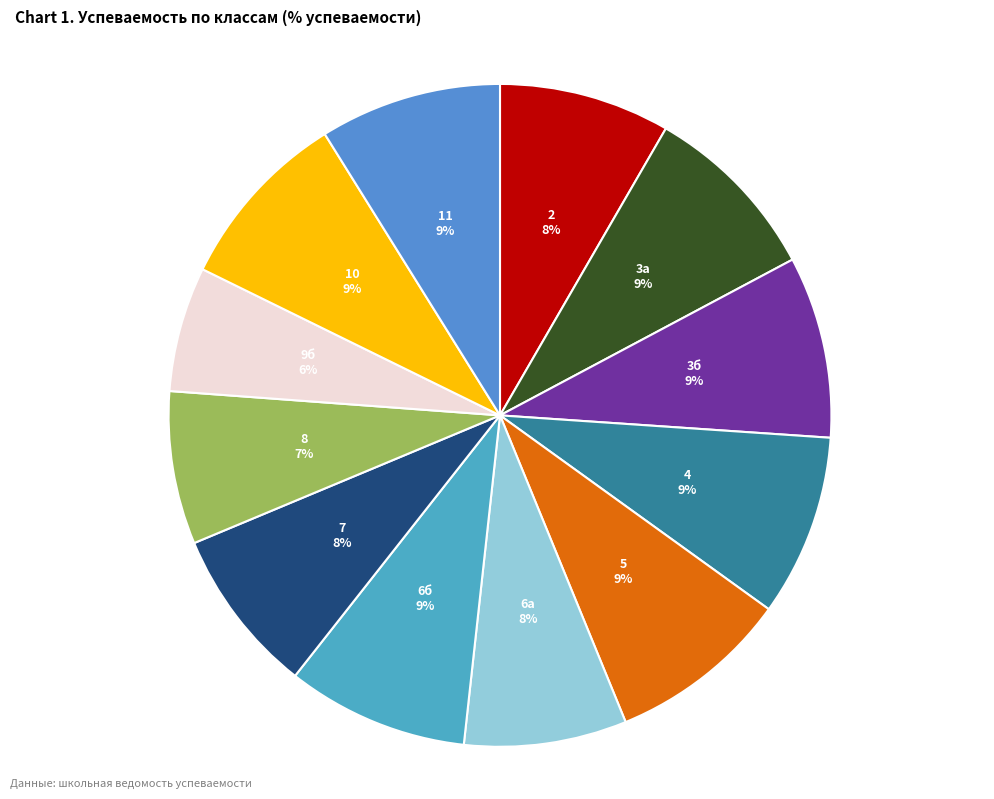

Between 9б and 6а, which is larger?

6а